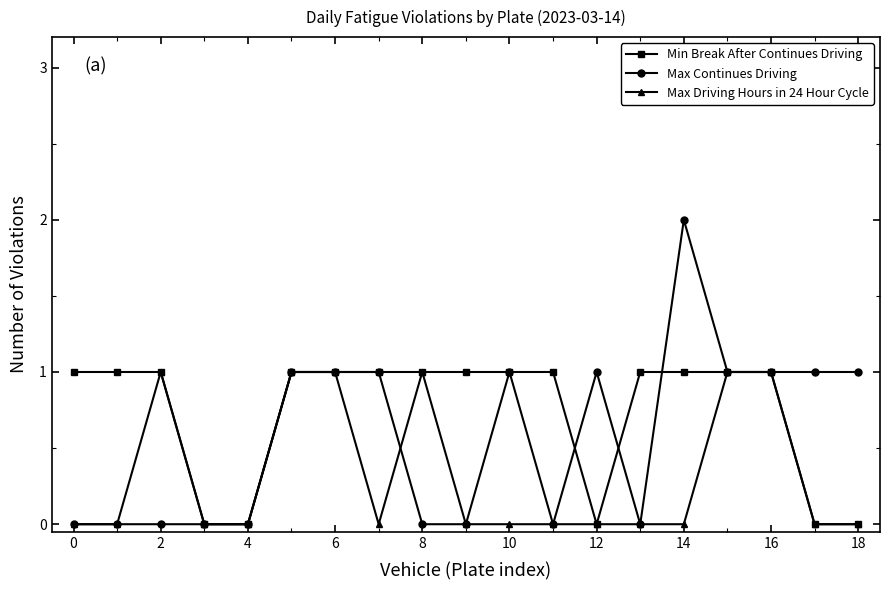

Which series has the largest total across all categories?

Min Break After Continues Driving